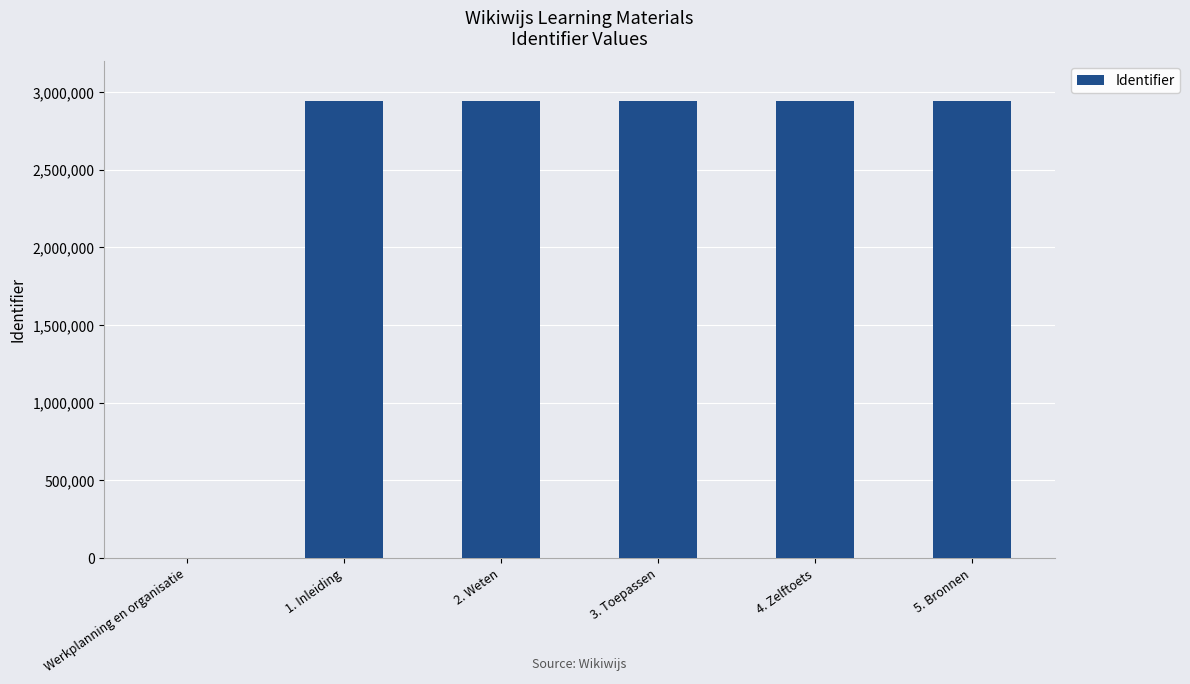

True or false: the data shows 1668396 at Werkplanning en organisatie.

False